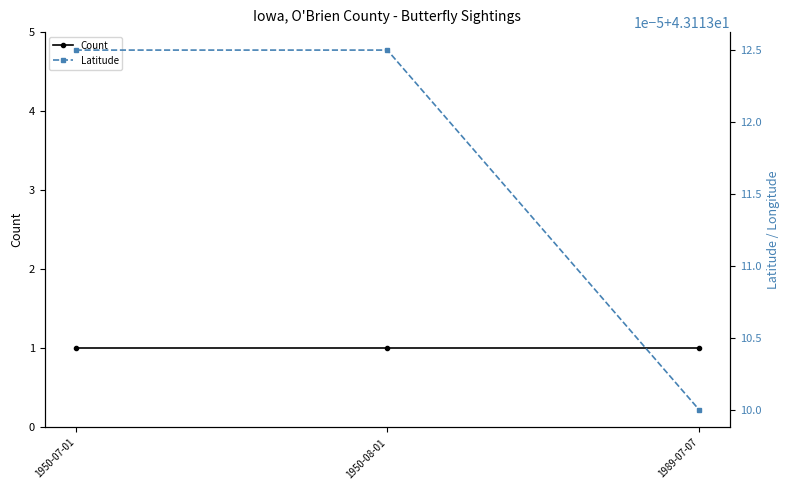

At how many categories does at least one series exceed 19?

3